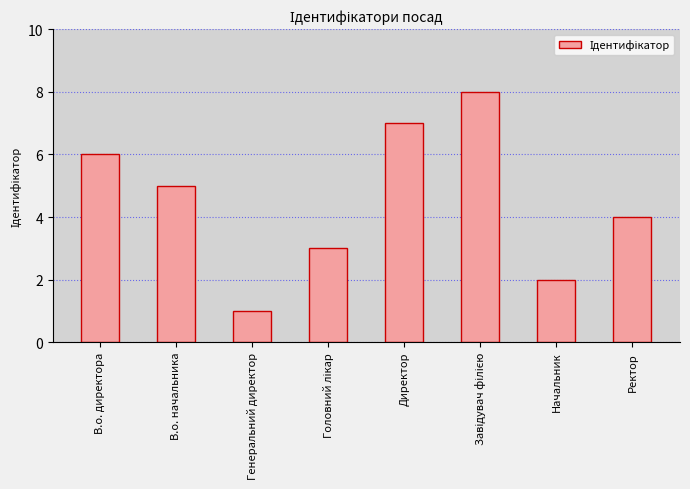

What is the sum of all values?

36